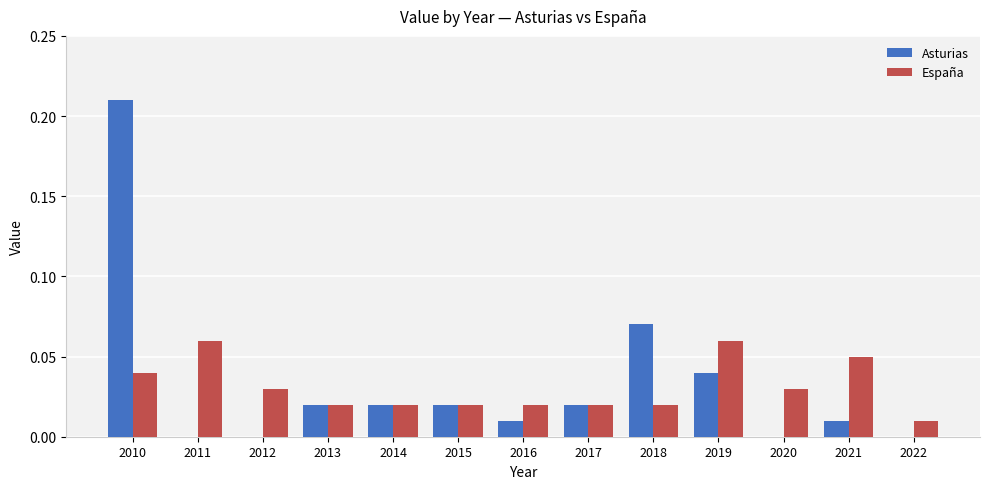

Which category has the highest value across all series?

2010